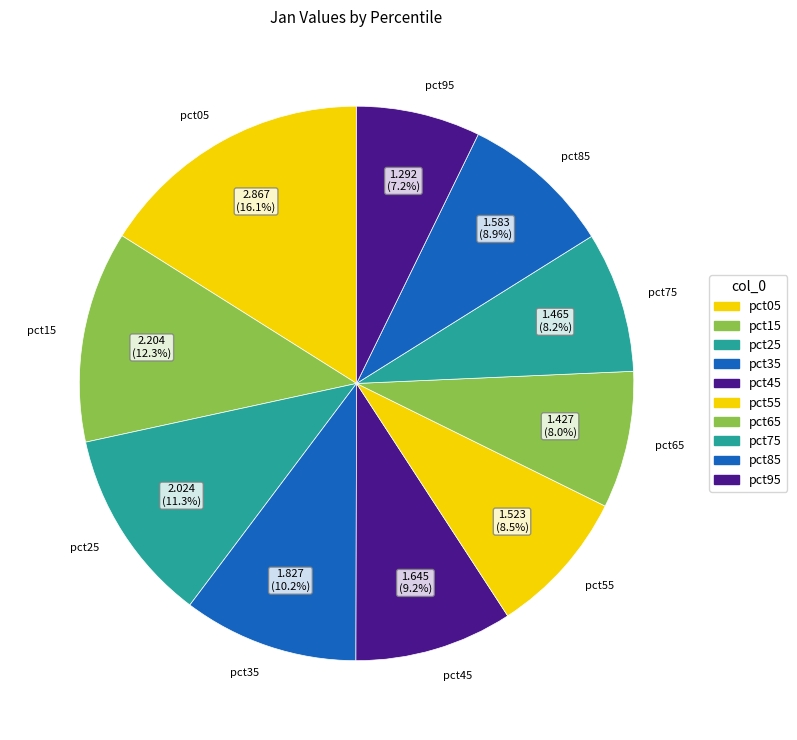

What is the change in value from pct55 to pct65?

-0.1